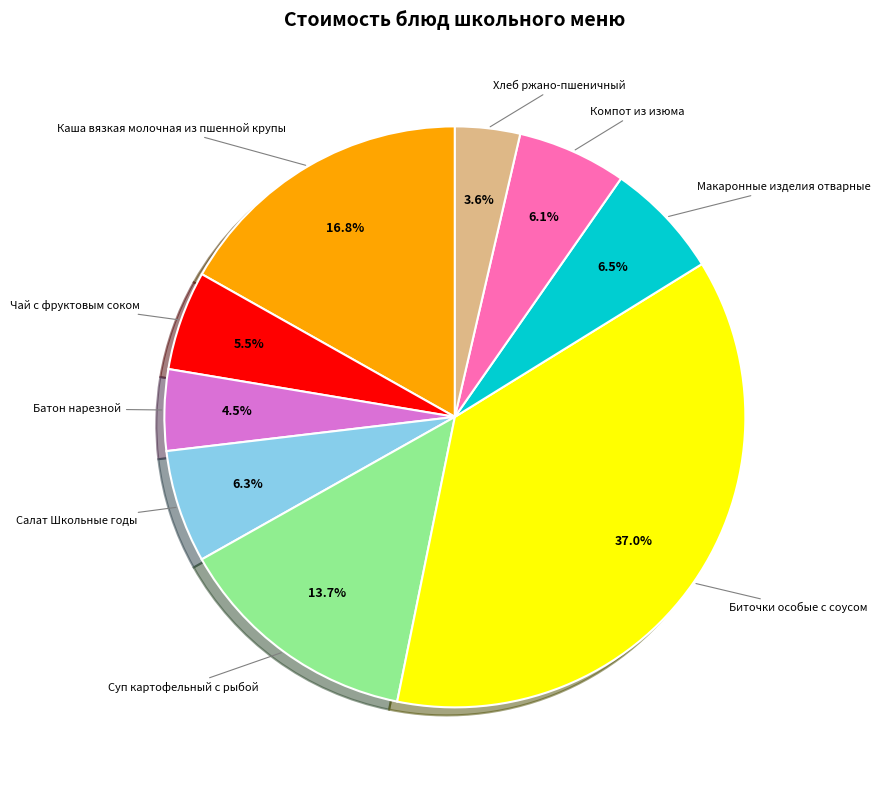

Does any single category account for the majority?

No